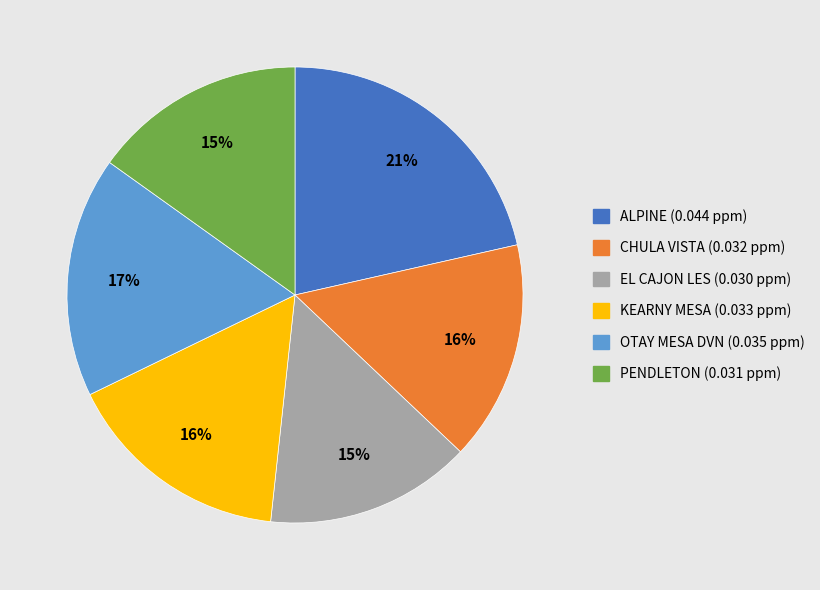

Which has a higher value, EL CAJON LES or KEARNY MESA?

KEARNY MESA